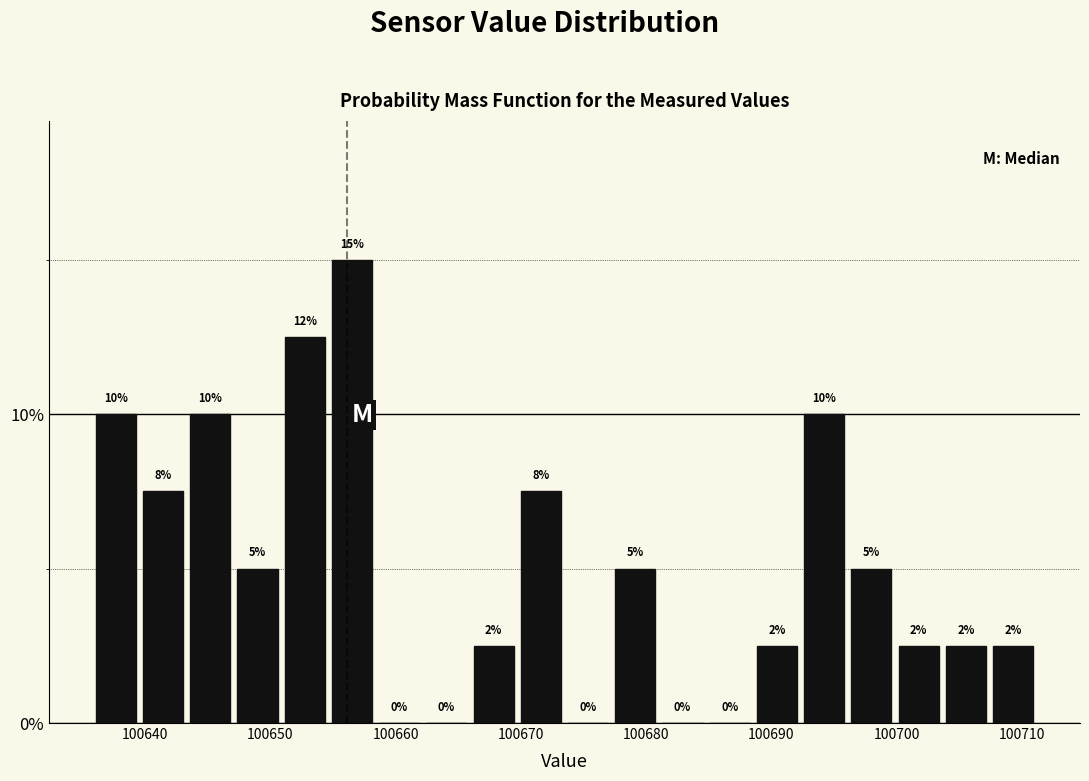

Read against the x-axis, roughly where is the centre of the tallest bar?

100657